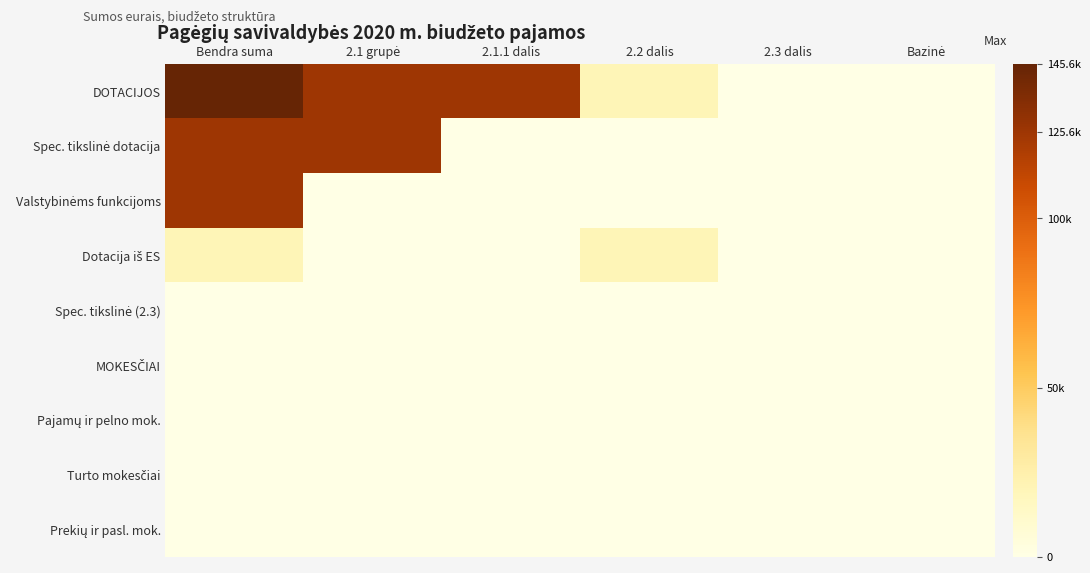

Rank the series at Bendra suma from highest to lowest value.

DOTACIJOS, Spec. tikslinė dotacija, Valstybinėms funkcijoms, Dotacija iš ES, Spec. tikslinė (2.3), MOKESČIAI, Pajamų ir pelno mok., Turto mokesčiai, Prekių ir pasl. mok.